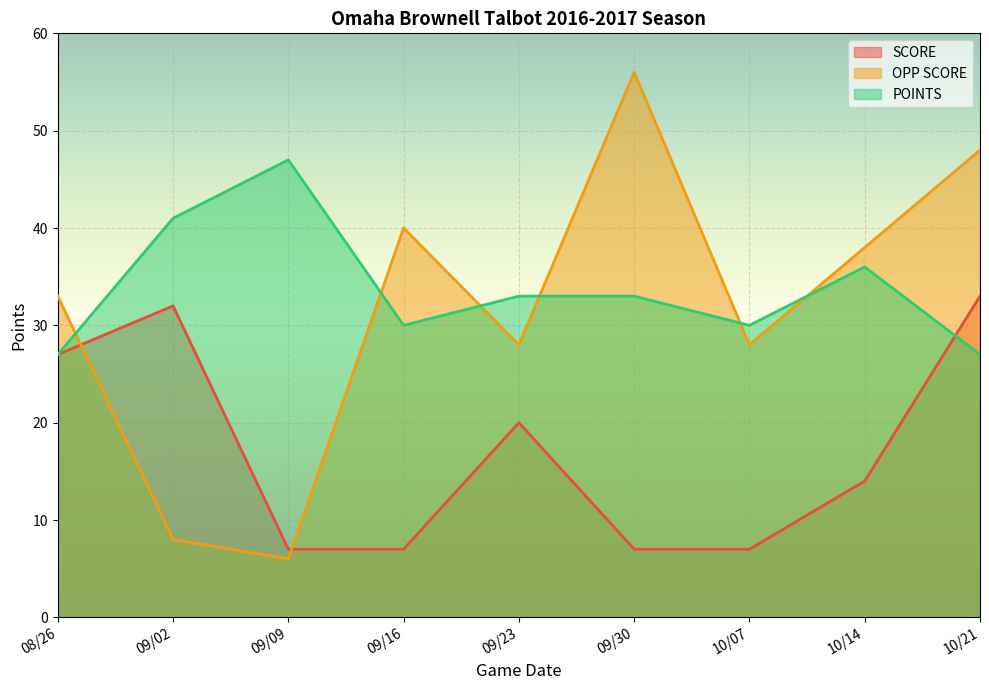

Which label corresponds to the smallest value in the chart?

09/09